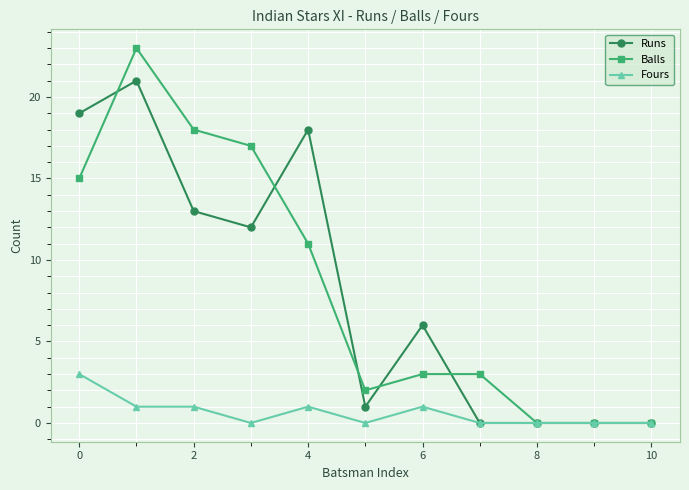

Which series has the widest spread of values?

Balls